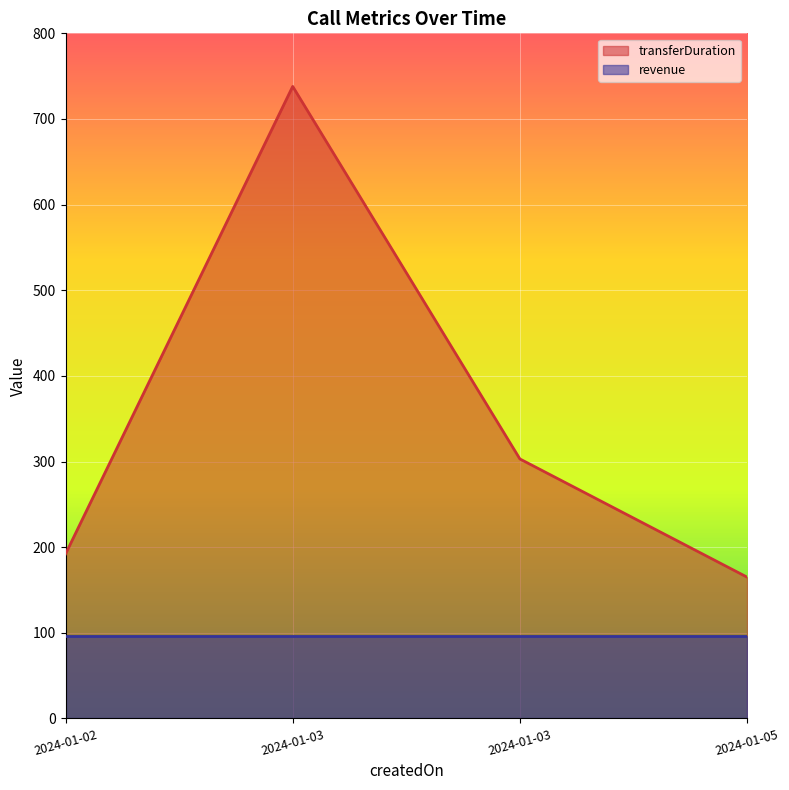

At which category does the chart reach its minimum across all series?

2024-01-05